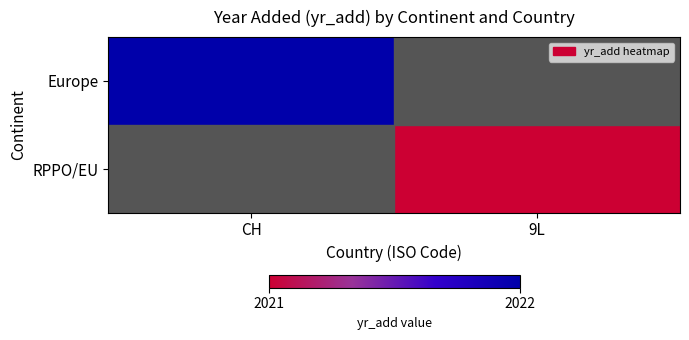

The Europe series shows 716.6 at CH. True or false?

False